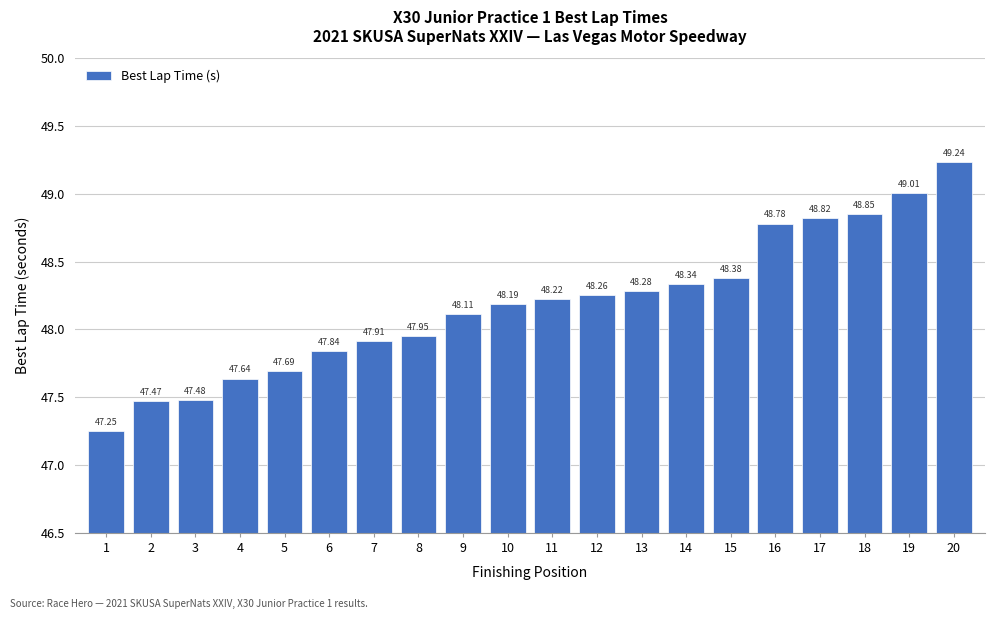

What is the difference between the maximum and minimum values?

2.0